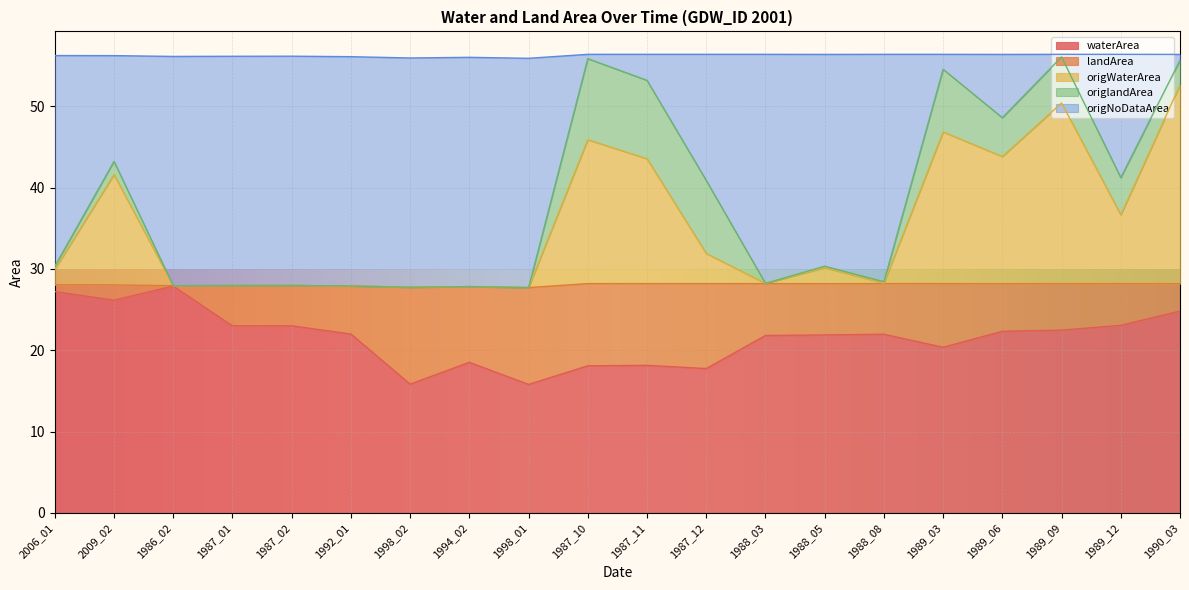

What is the label of the 20th point from the right?

2006_01